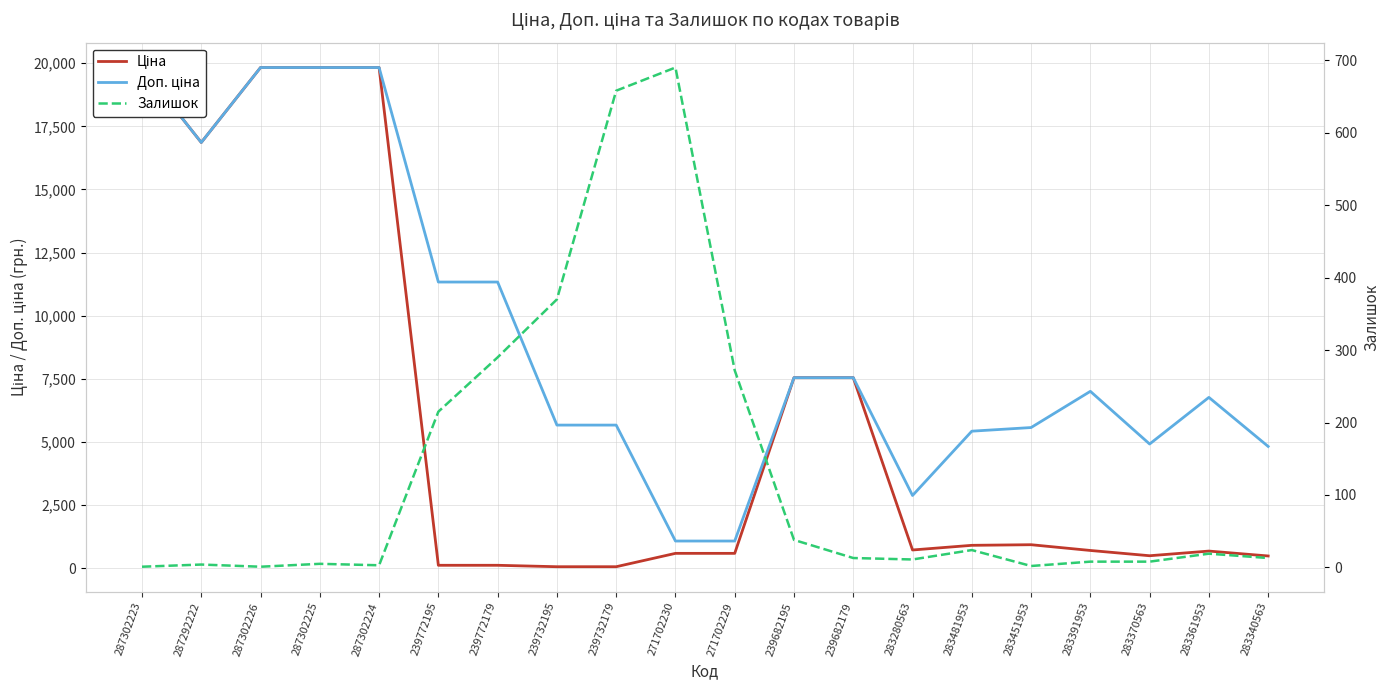

Which has a higher value, 239732179 or 271702230?

271702230